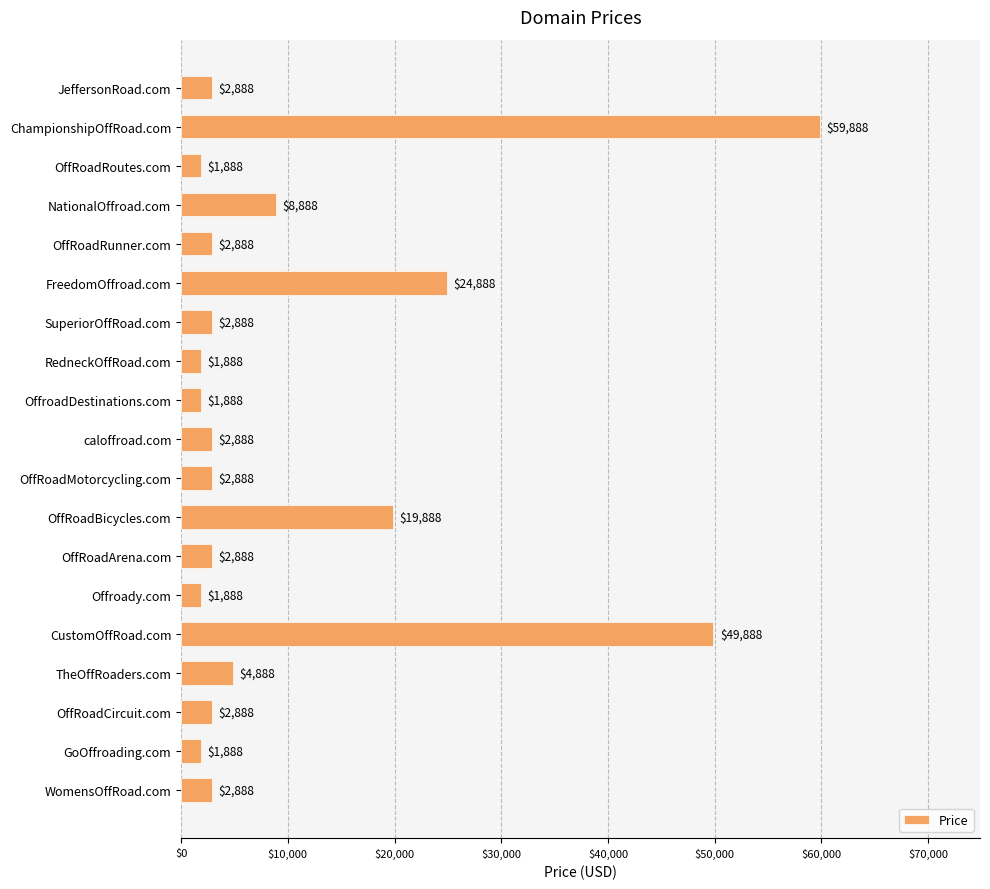

How many values are below 2888?

5